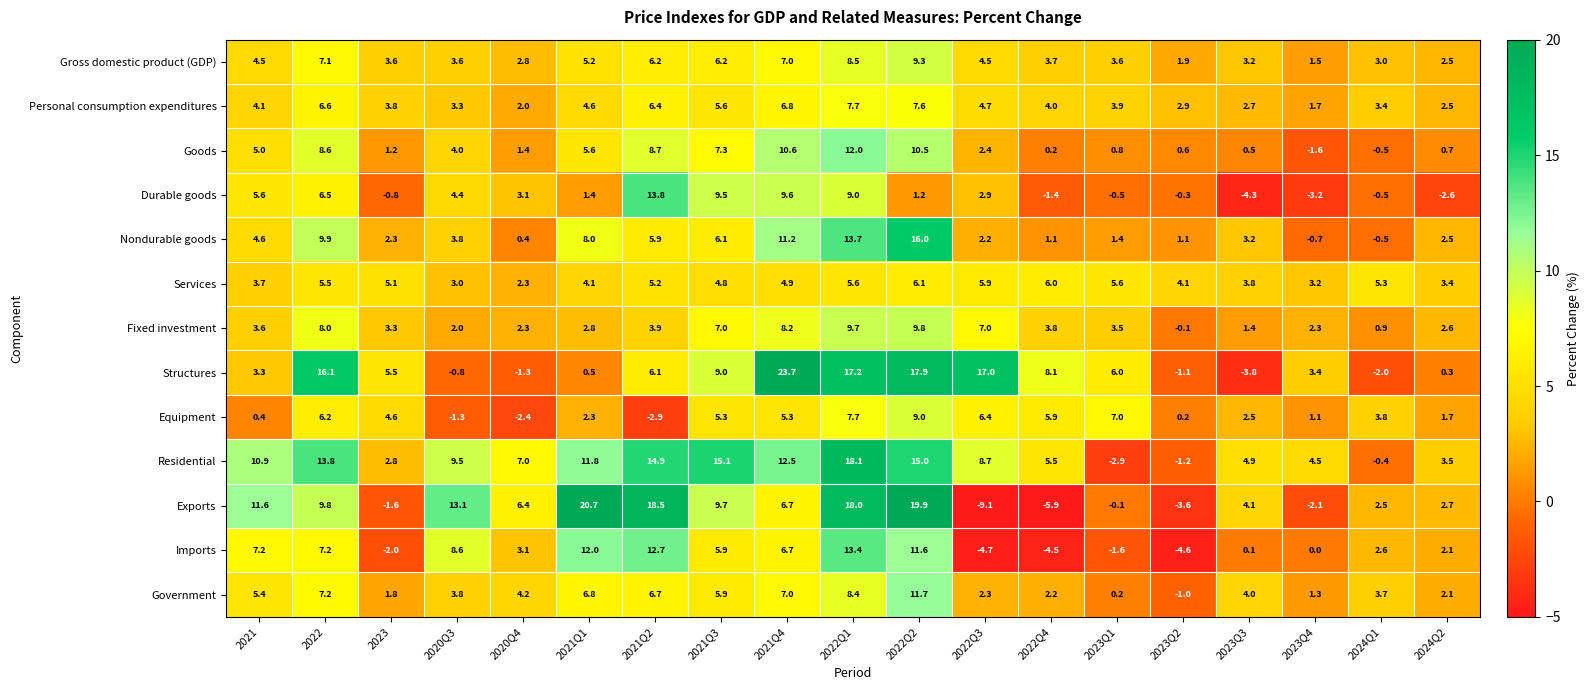

The value of Nondurable goods at 2021Q3 is 6.1. True or false?

True